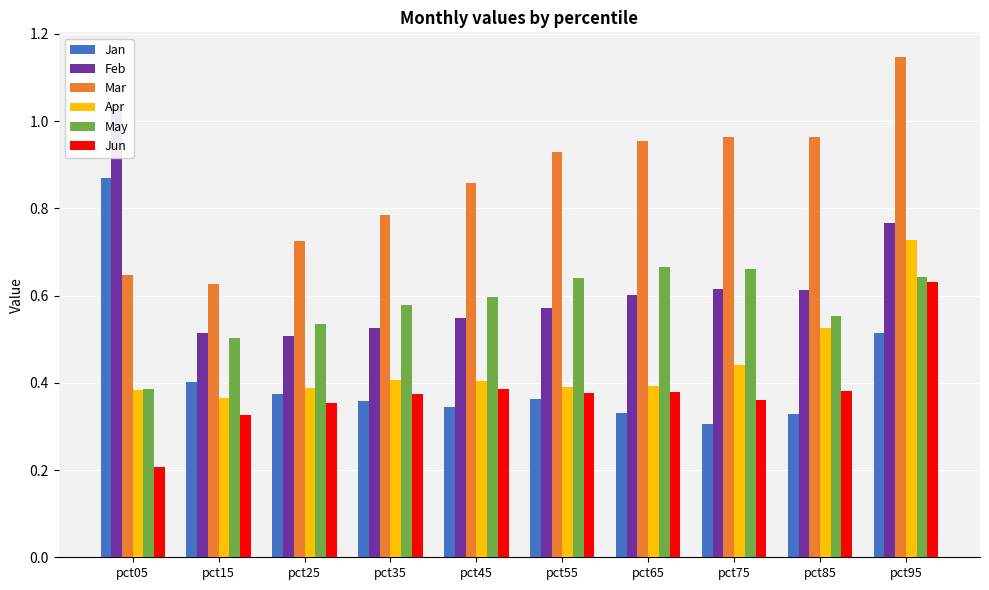

Read the Jun value at pct85.

0.4